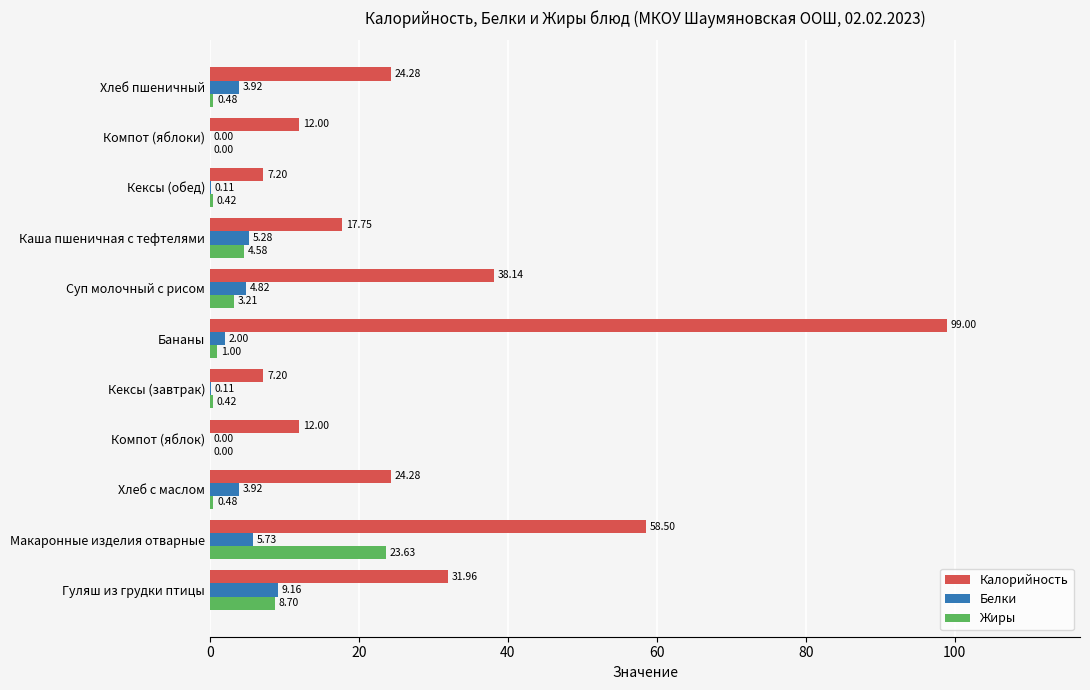

At which label is Жиры closest to 11?

Гуляш из грудки птицы